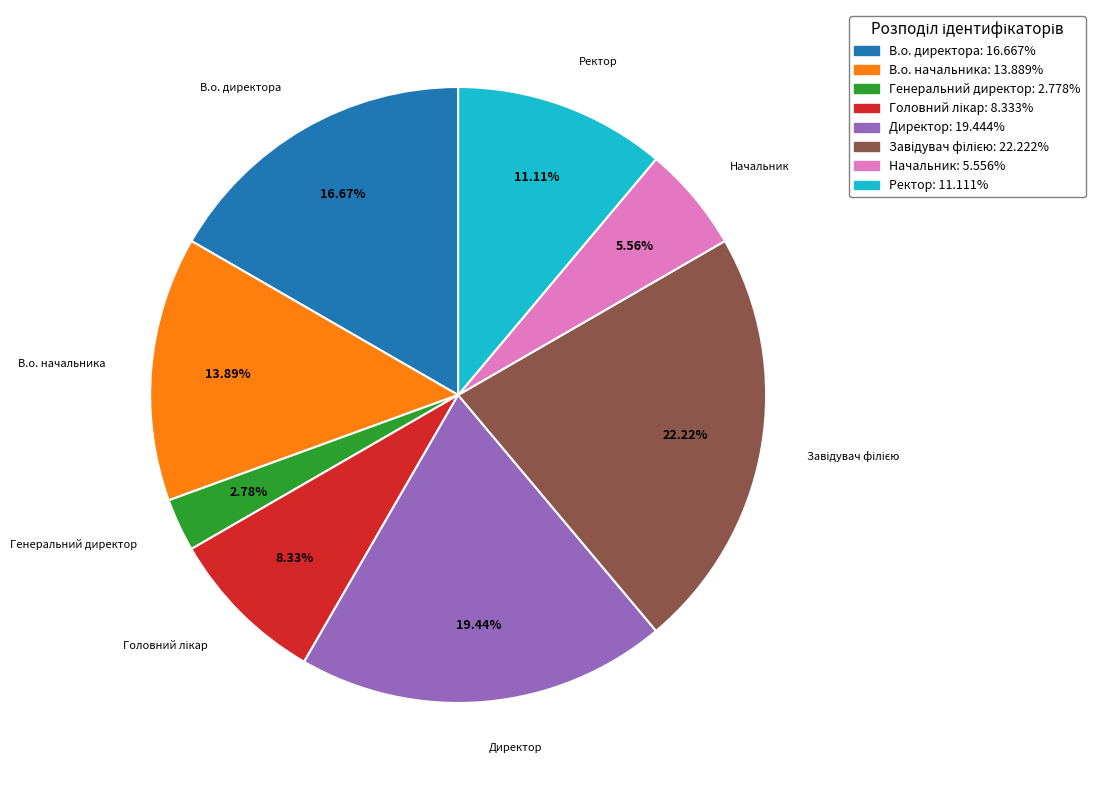

Combined, do Ректор and Начальник account for over 50%?

No